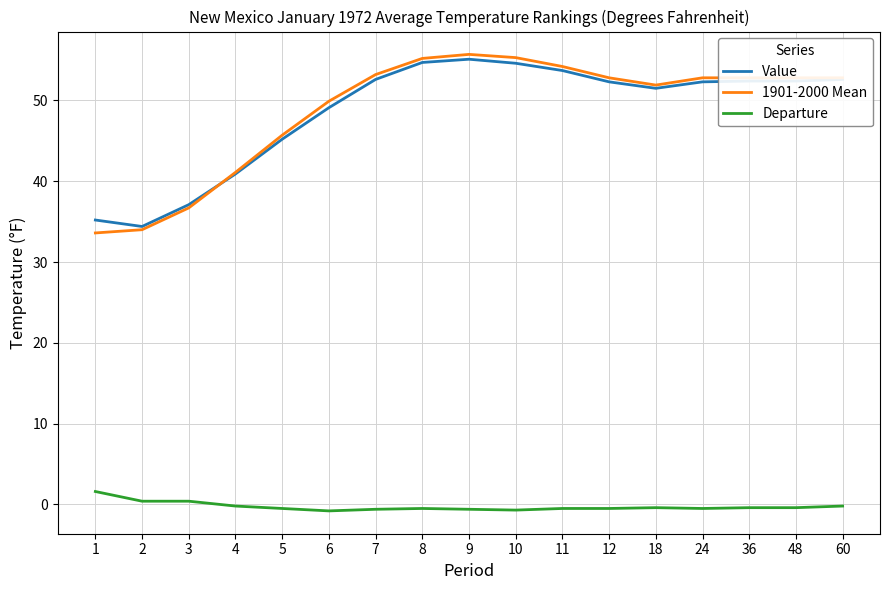

True or false: Value and Departure cross at least once.

False